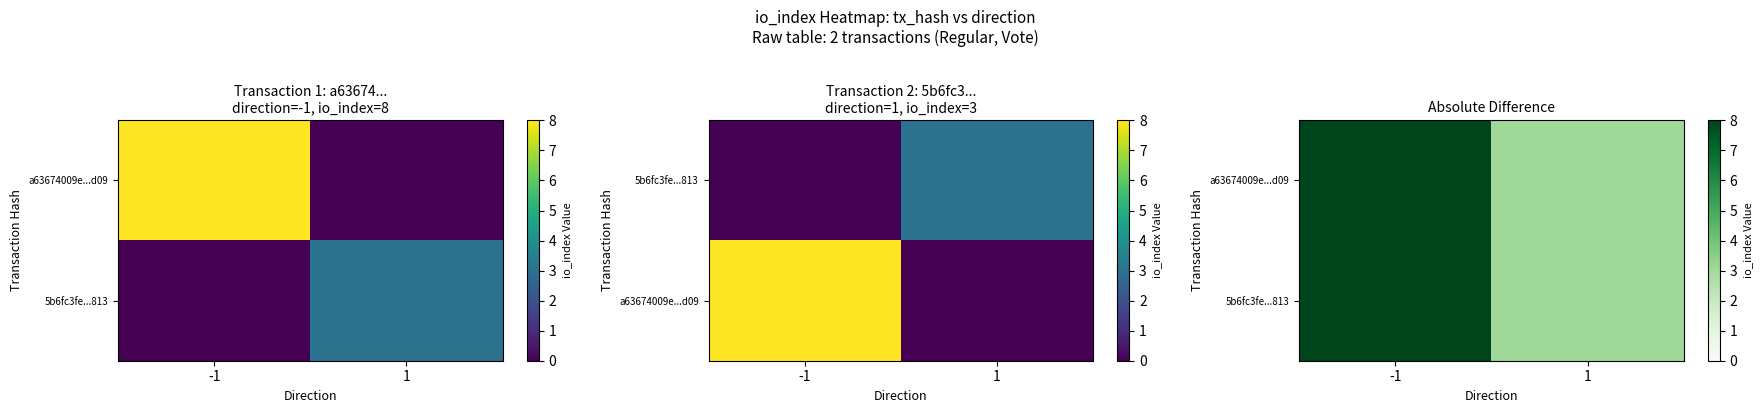

At which category is the sum across all series the highest?

-1